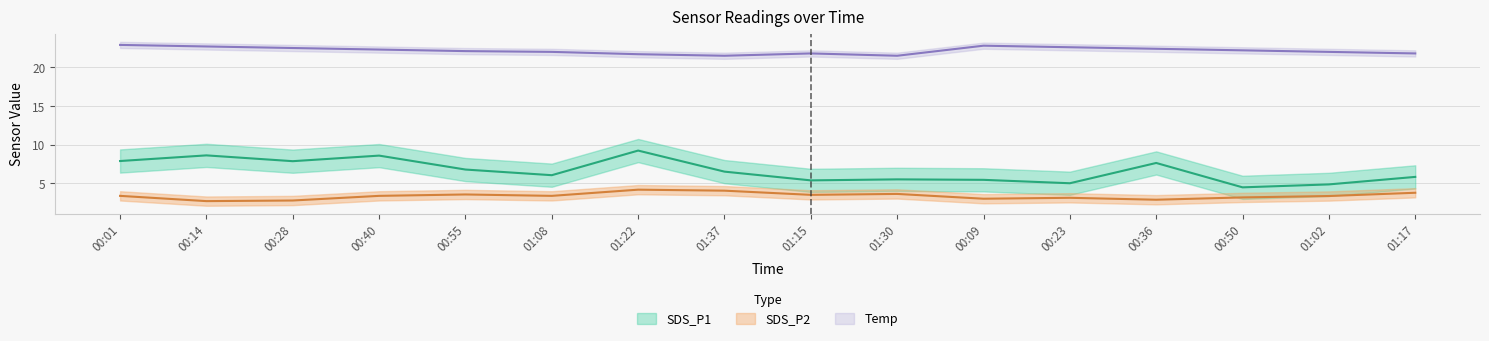

Between 00:01 and 01:17, which series saw the biggest shift?

SDS_P1